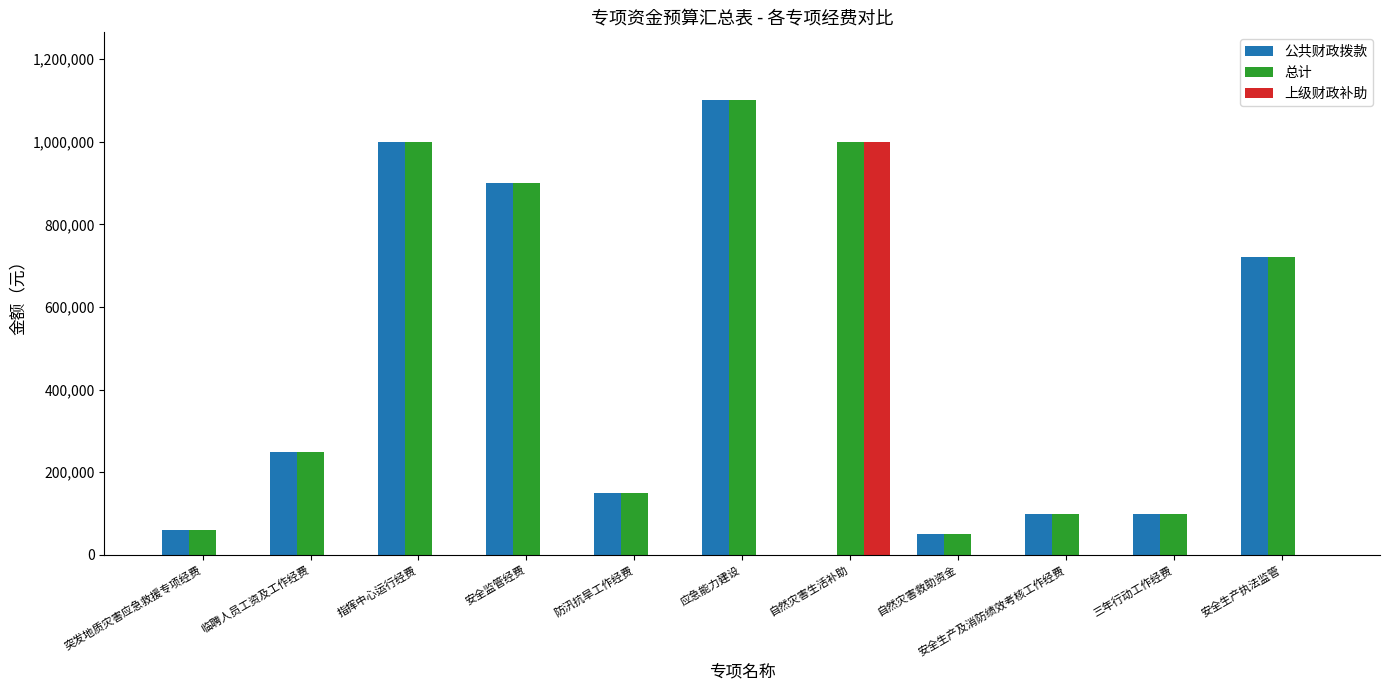

How many groups of bars are there?

11